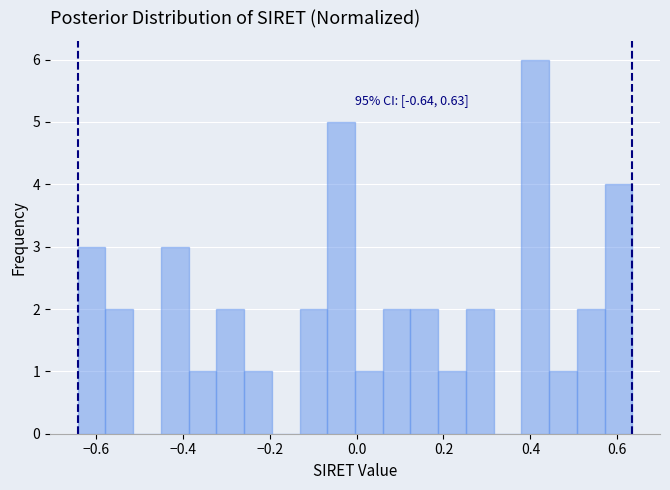

Read against the x-axis, roughly where is the centre of the tallest bar?

0.42